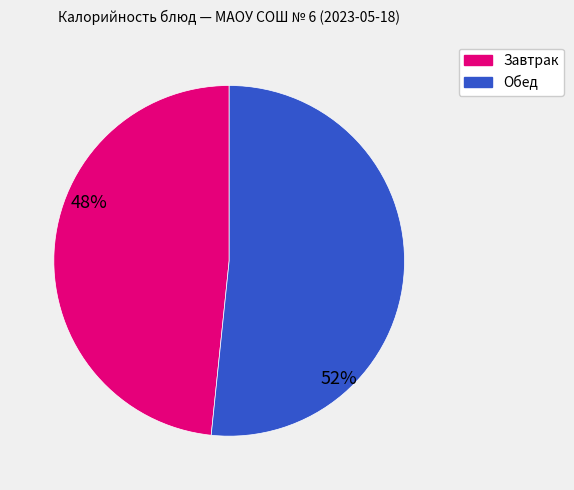

Is the sum of Завтрак and Обед greater than half?

Yes